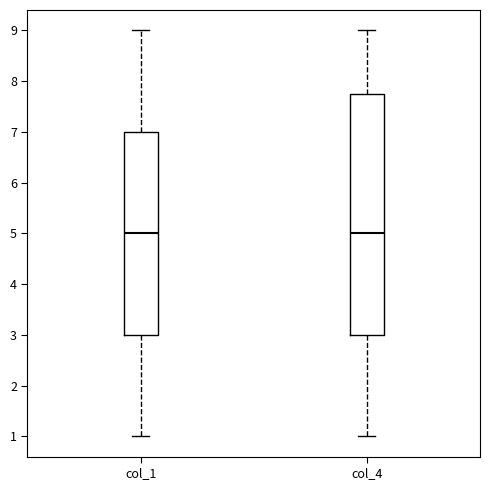

Where does the lower whisker of the box for col_4 end on the y-axis? The values are not printed on the chart, so give them approximately, as read against the axis.

1.0